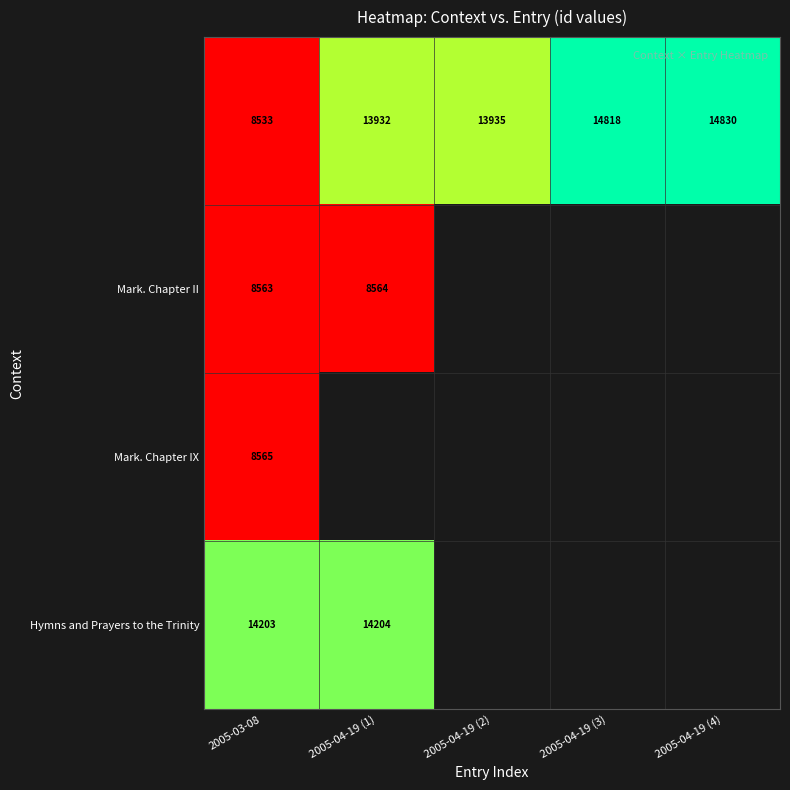

True or false: Mark. Chapter II has a value of 11224 at 2005-03-08.

False